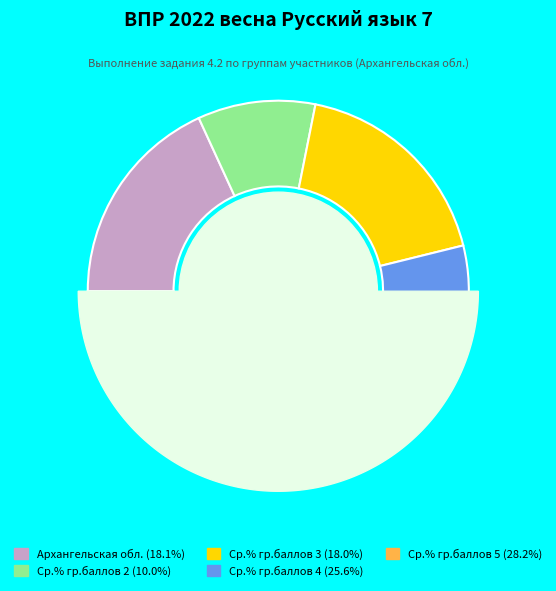

How many segments does this pie chart have?

5